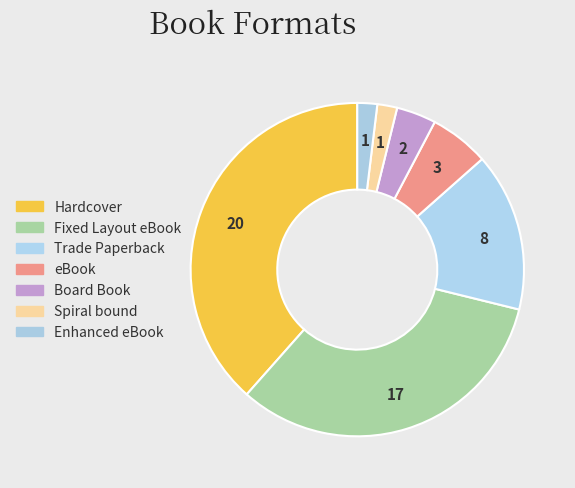

Is it true that Hardcover is 38% of the pie?

True